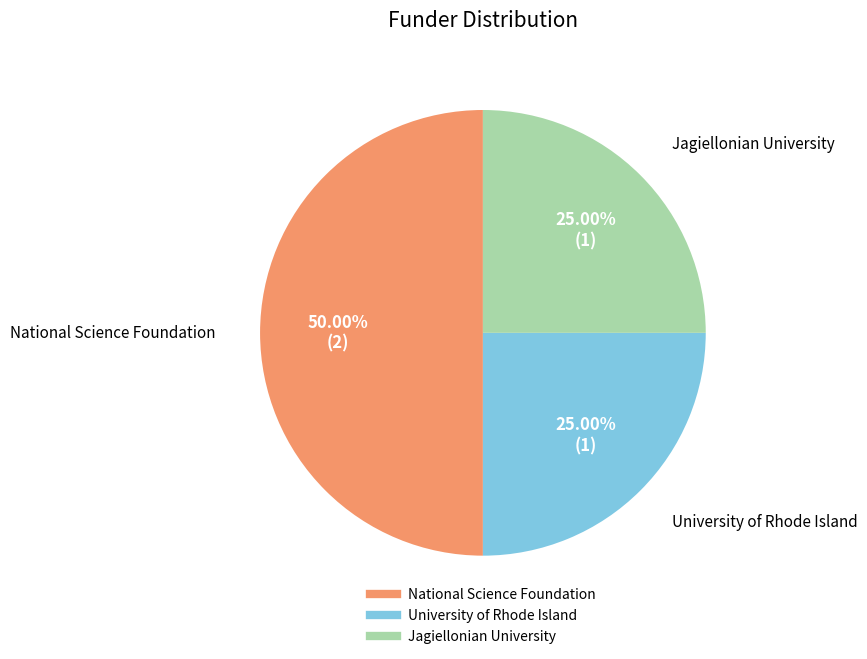

To the nearest percent, what is the combined percentage of University of Rhode Island and Jagiellonian University?

50%